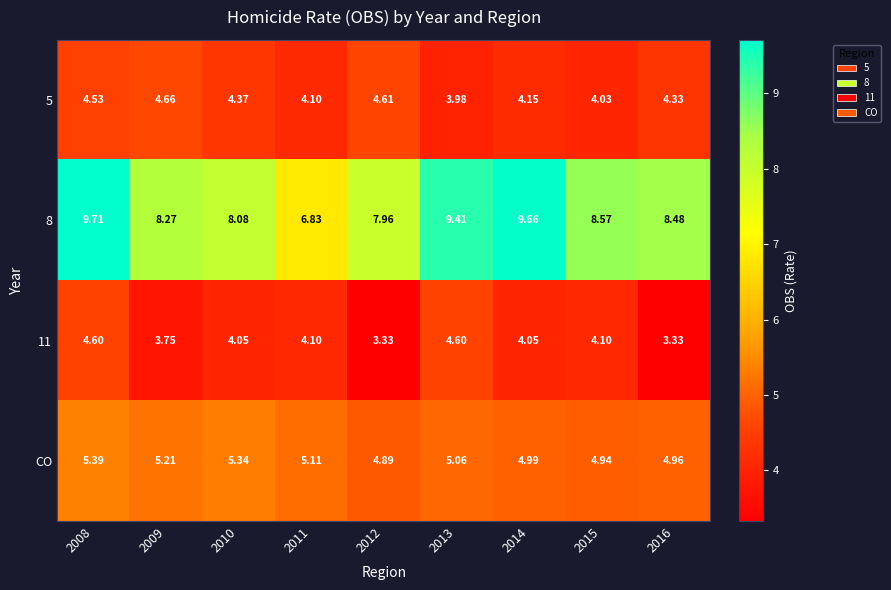

At which category does the chart reach its peak across all series?

2008